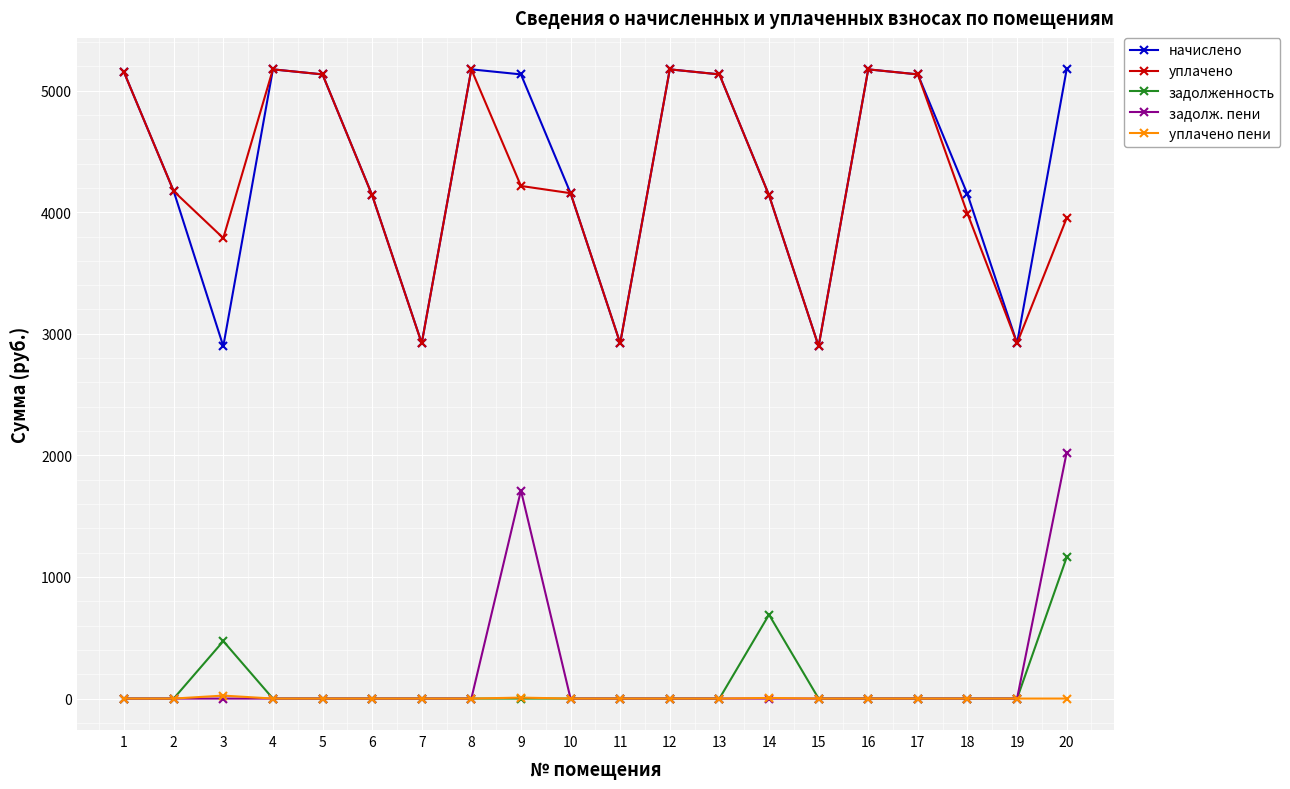

What is the maximum value for начислено?

5175.1